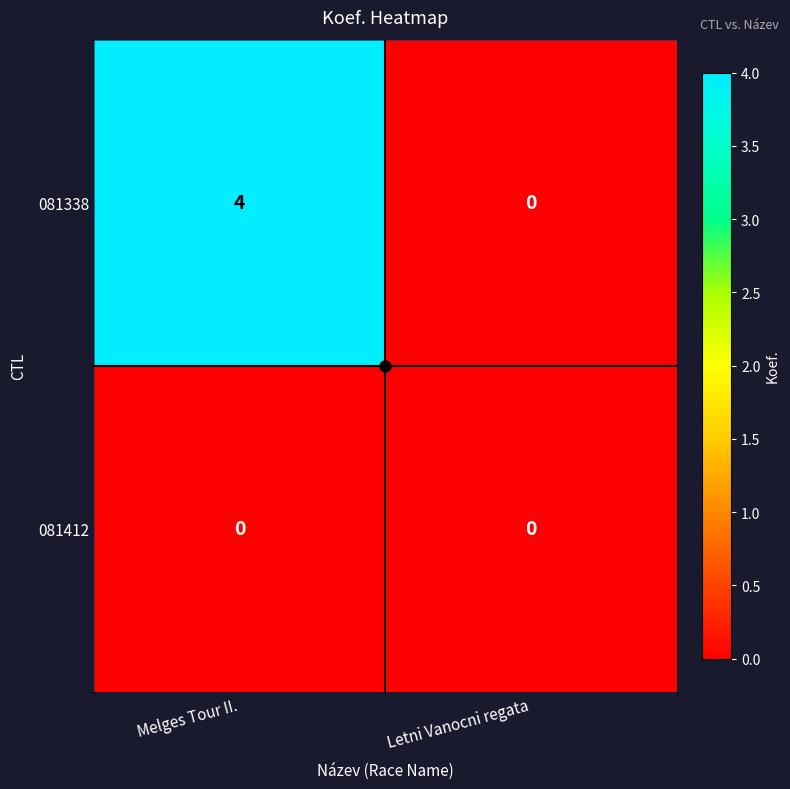

List the series in order of their overall mean, highest first.

081338, 081412